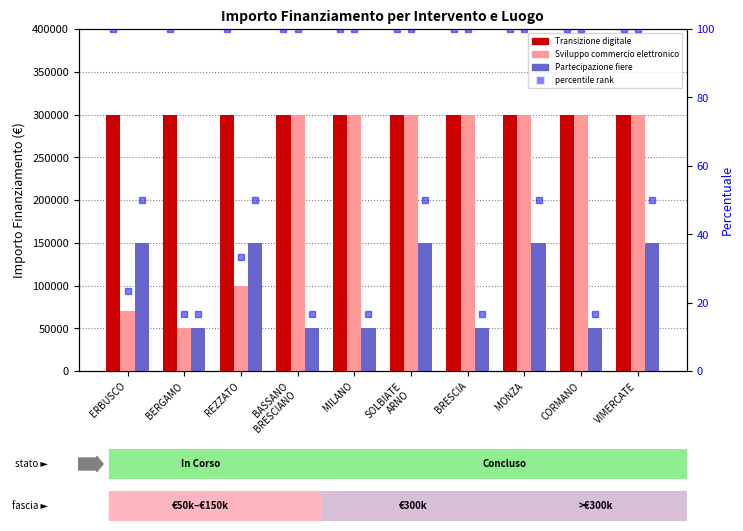

What is the label of the 4th bar from the left?

BASSANO
BRESCIANO